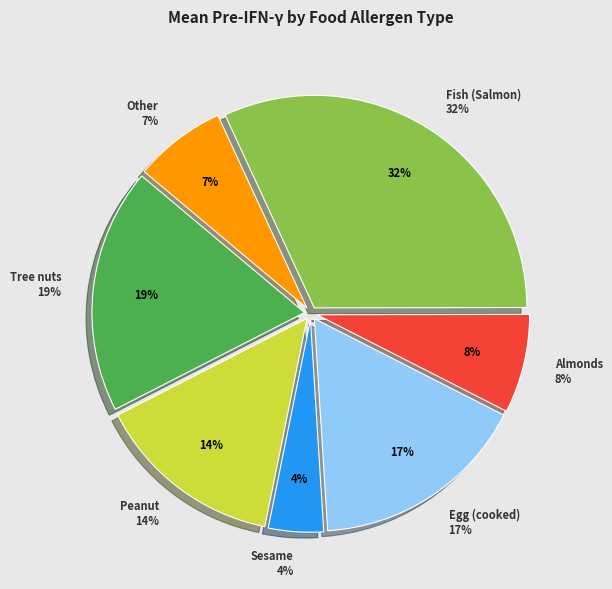

The Egg (cooked) slice represents 17% of the pie. True or false?

True